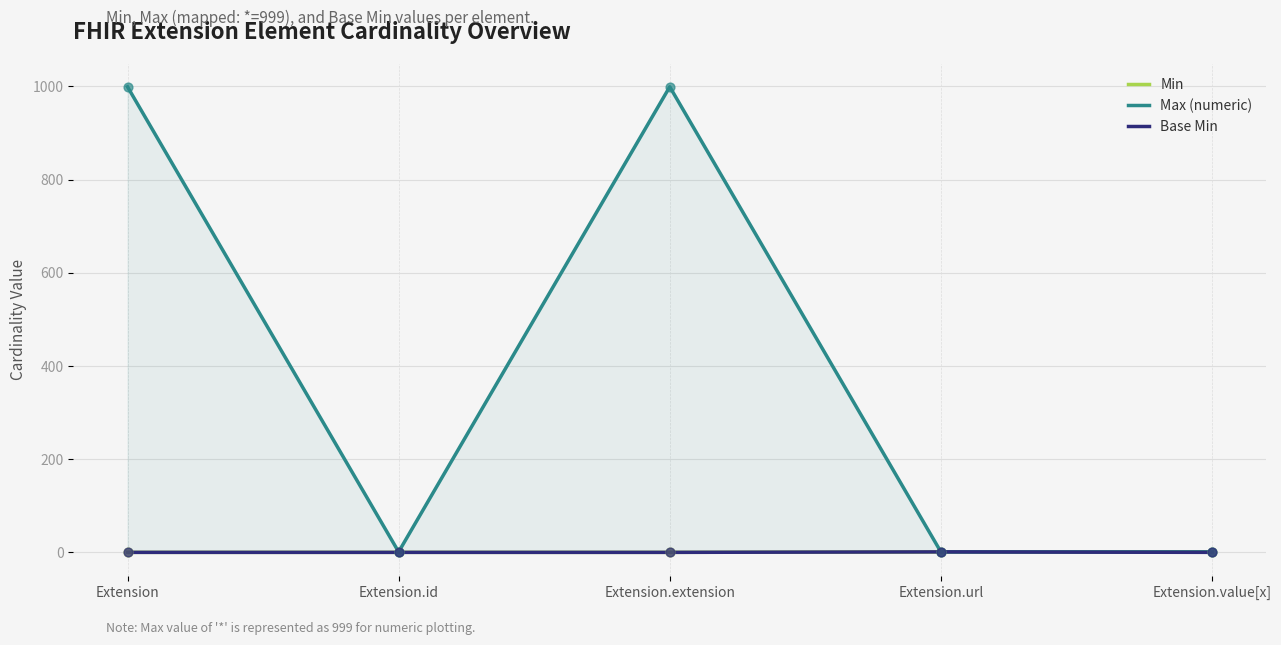

Which series contains the lowest Y value?

Min